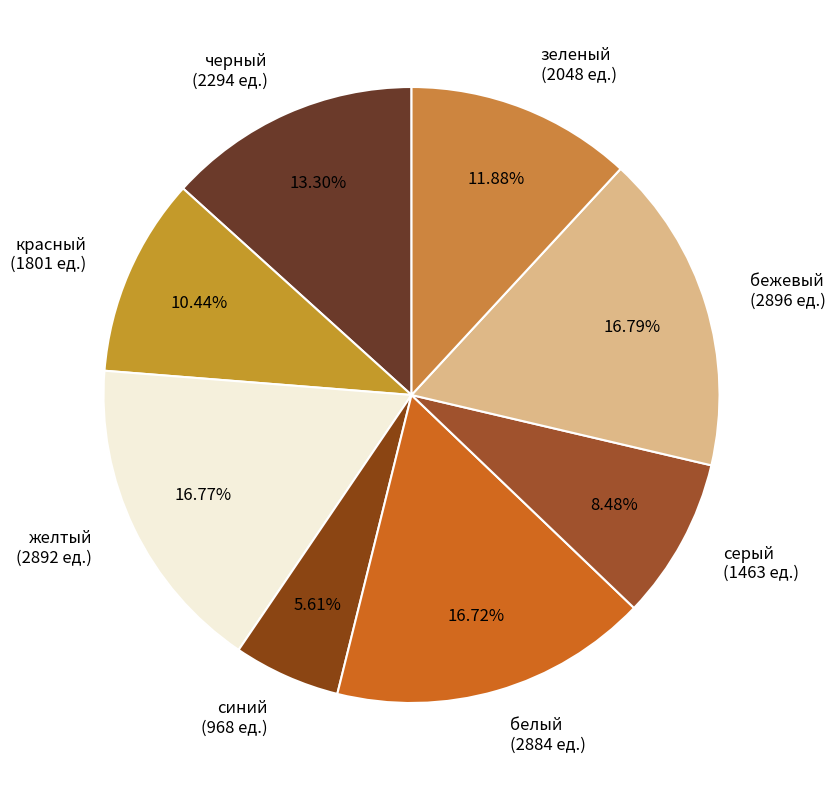

Is черный (2294 ед.) the majority of the pie?

No